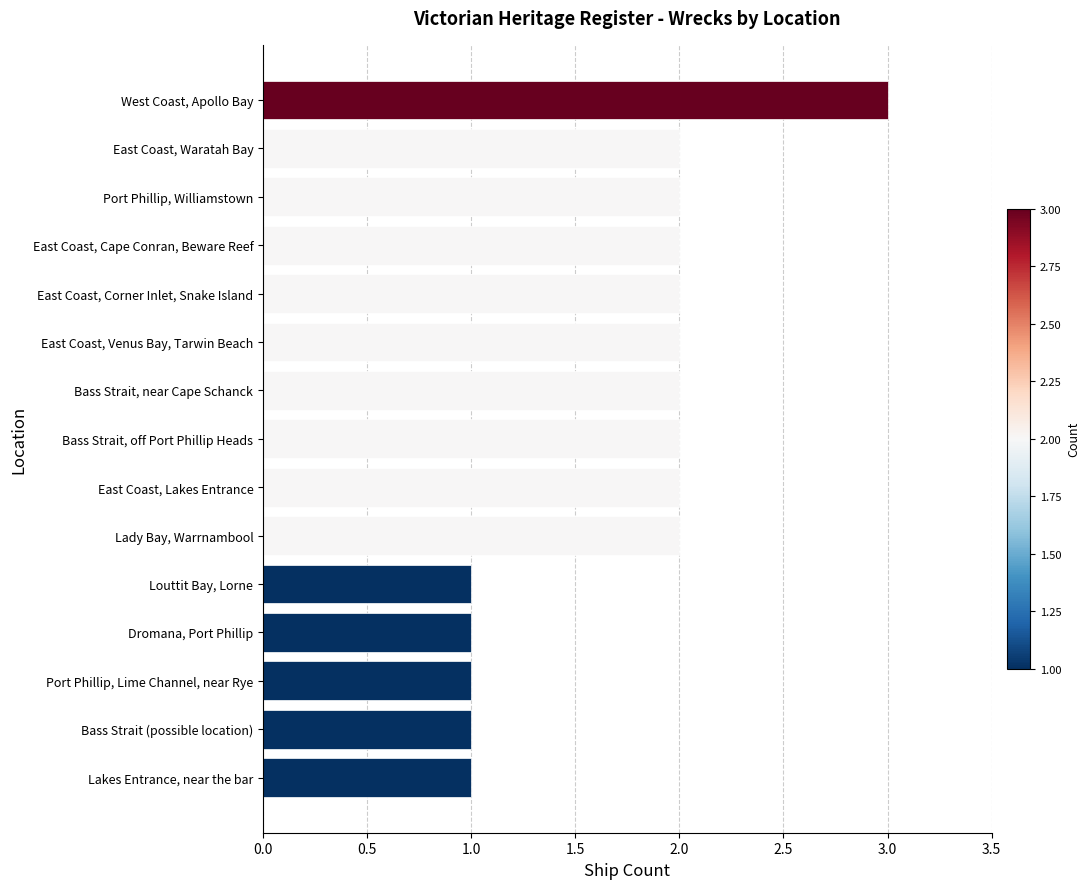

Between East Coast, Corner Inlet, Snake Island and Bass Strait (possible location), which is larger?

East Coast, Corner Inlet, Snake Island